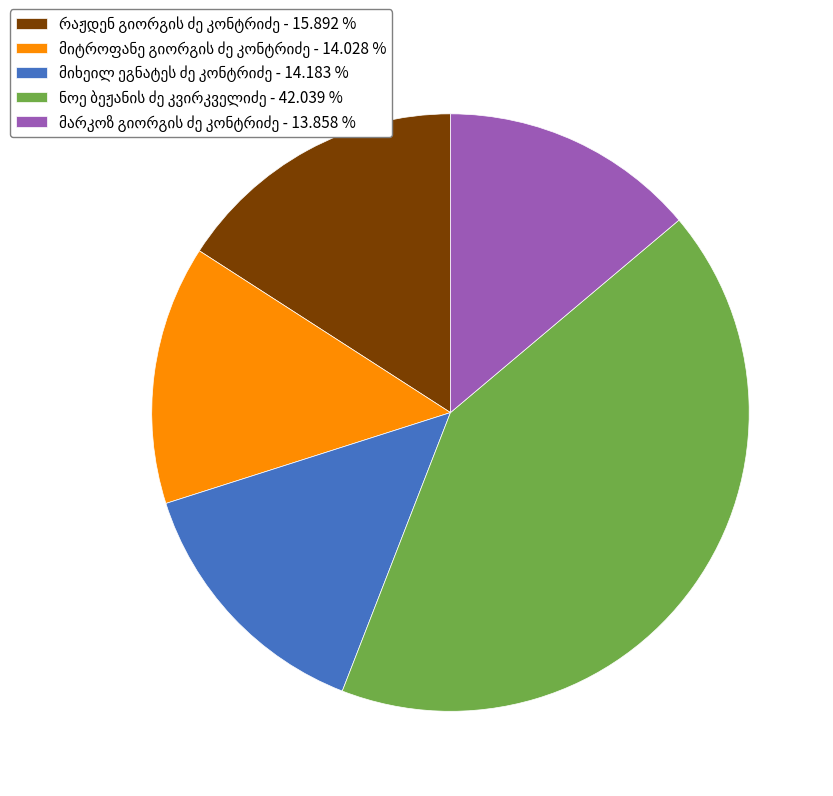

How many slices are in this pie chart?

5